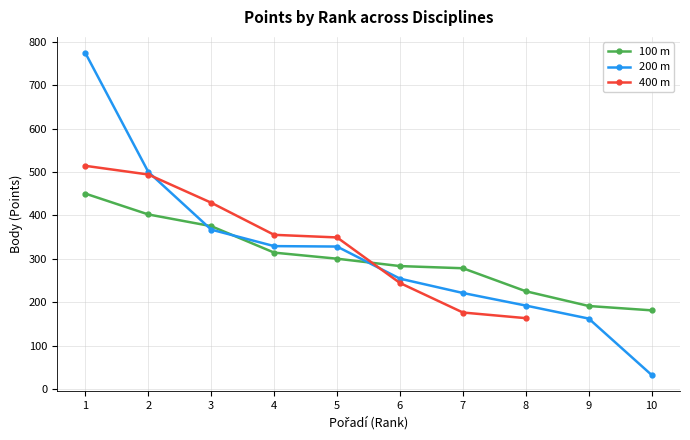

The value of 100 m at 8 is 307. True or false?

False